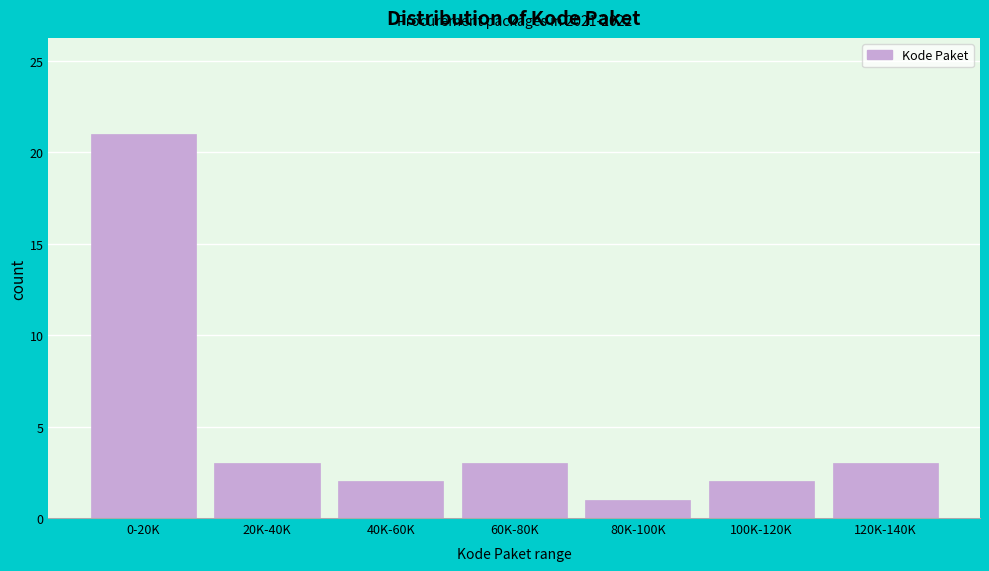

Reading right to left, what are all the values shown in this chart?

3	2	1	3	2	3	21